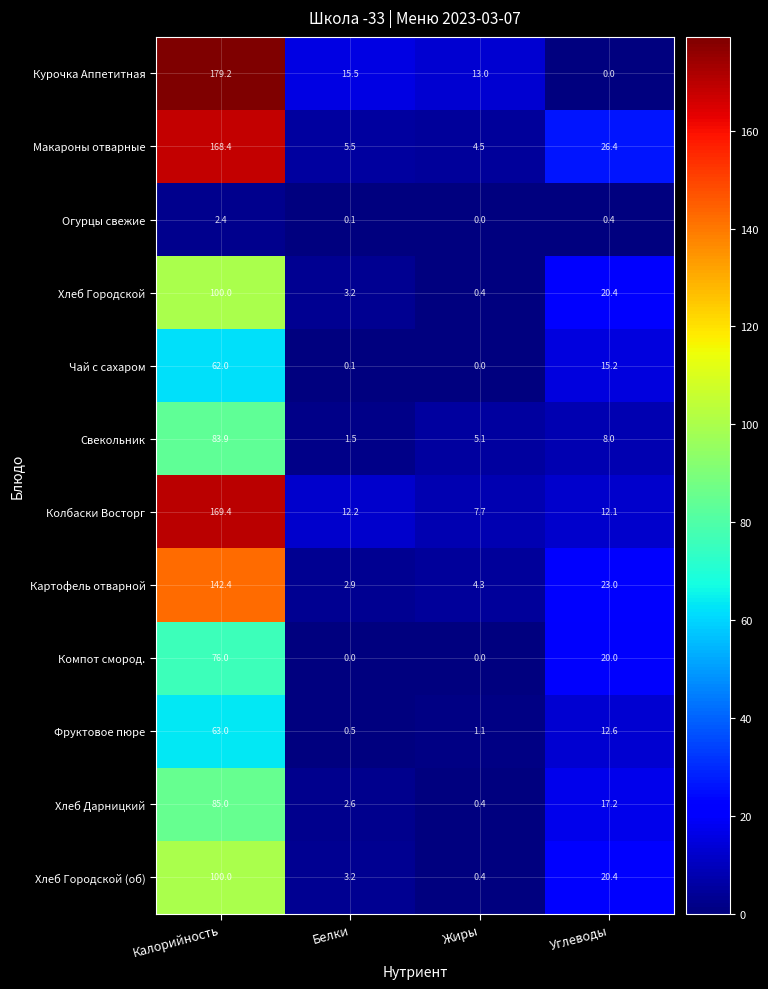

Which category has the highest value across all series?

Калорийность